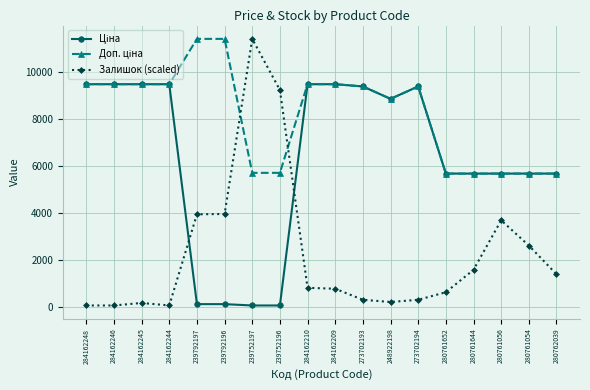

What is the label of the 16th point from the right?

284162245